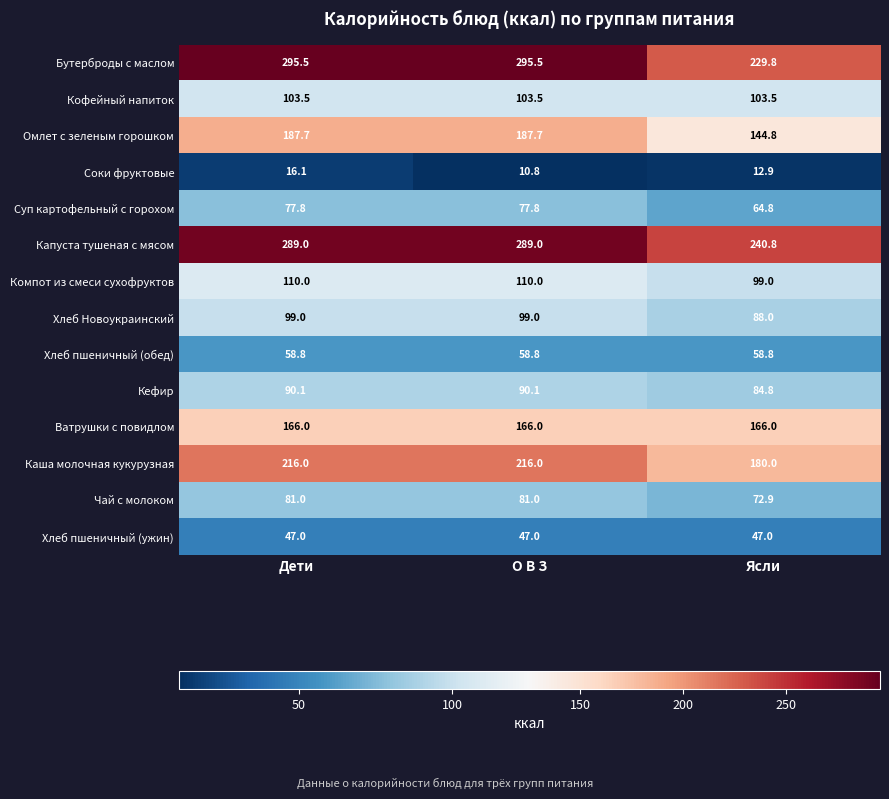

Which series has the widest spread of values?

Бутерброды с маслом